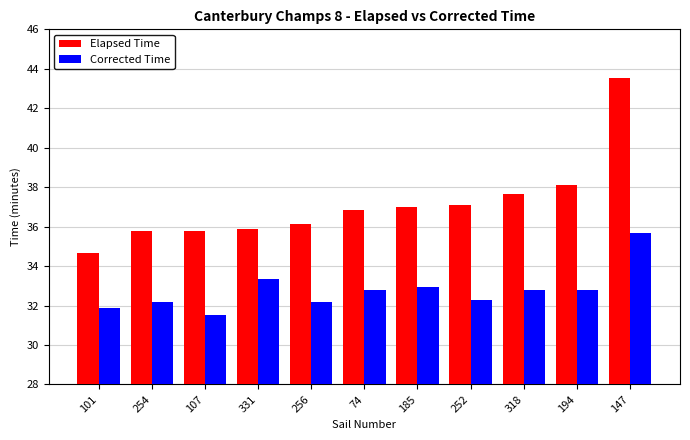

What is the average value of the Corrected Time series?

32.8